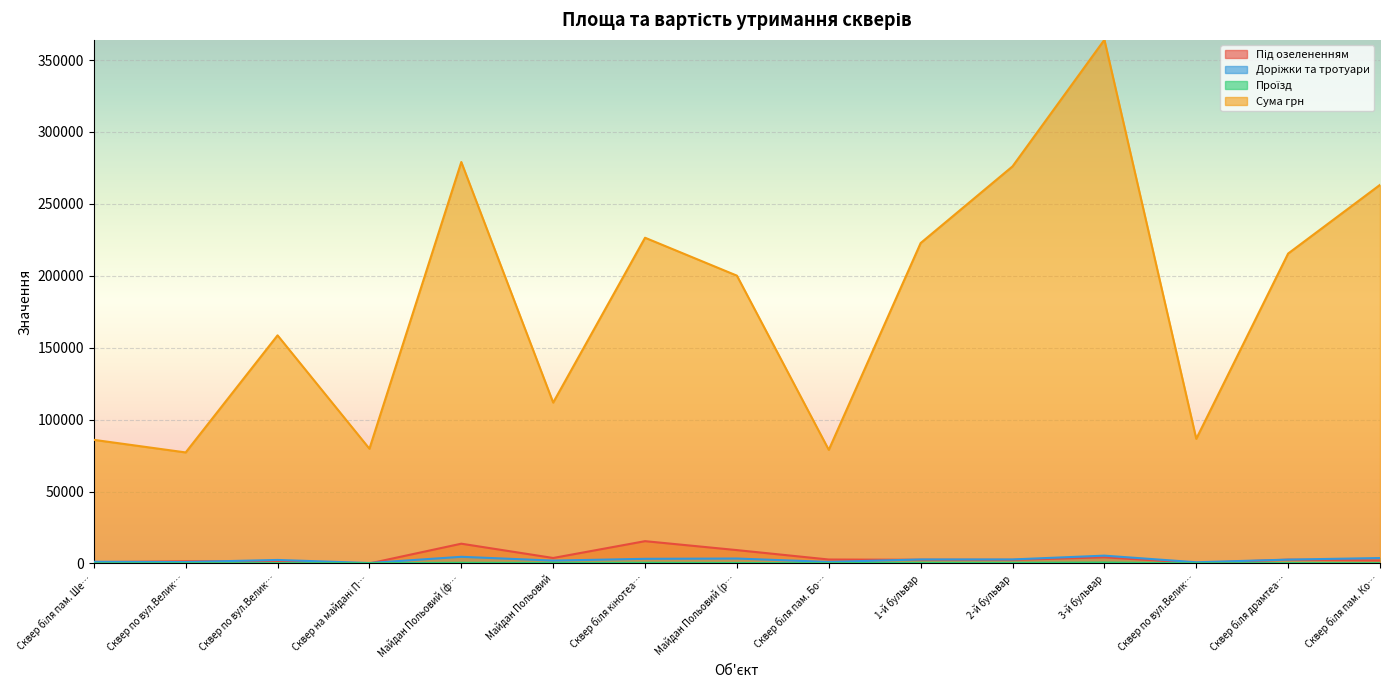

What is the average value of the Проїзд series?

299